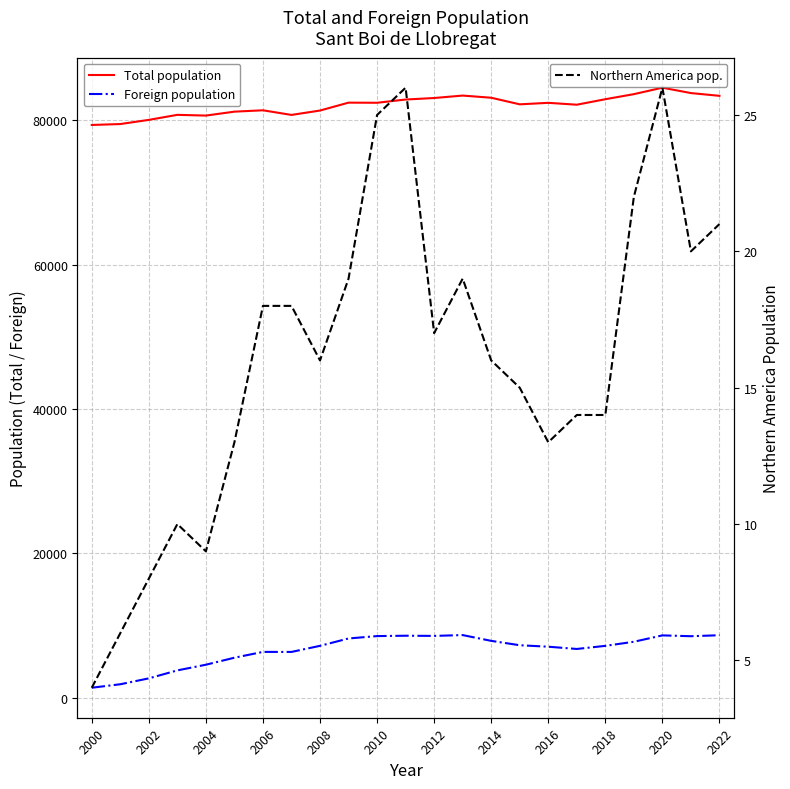

What is the minimum value shown in the chart?

4